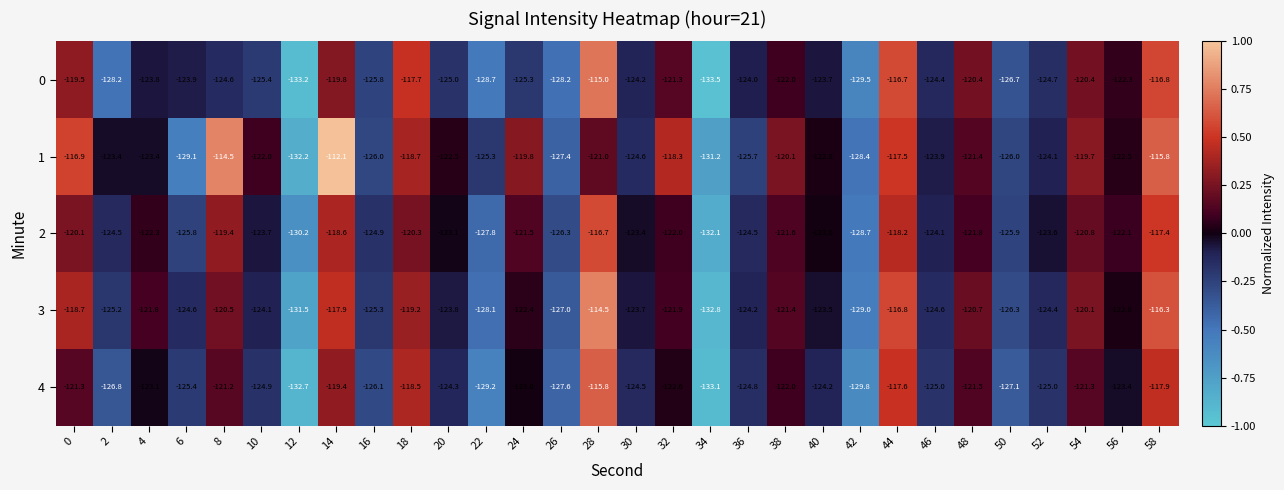

Count the number of categories in the chart.

30